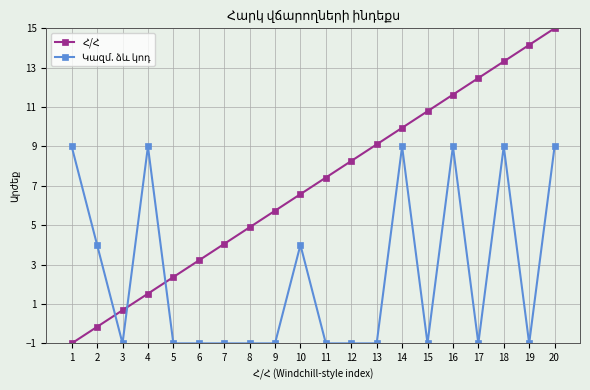

What is the greatest value displayed?

15.0